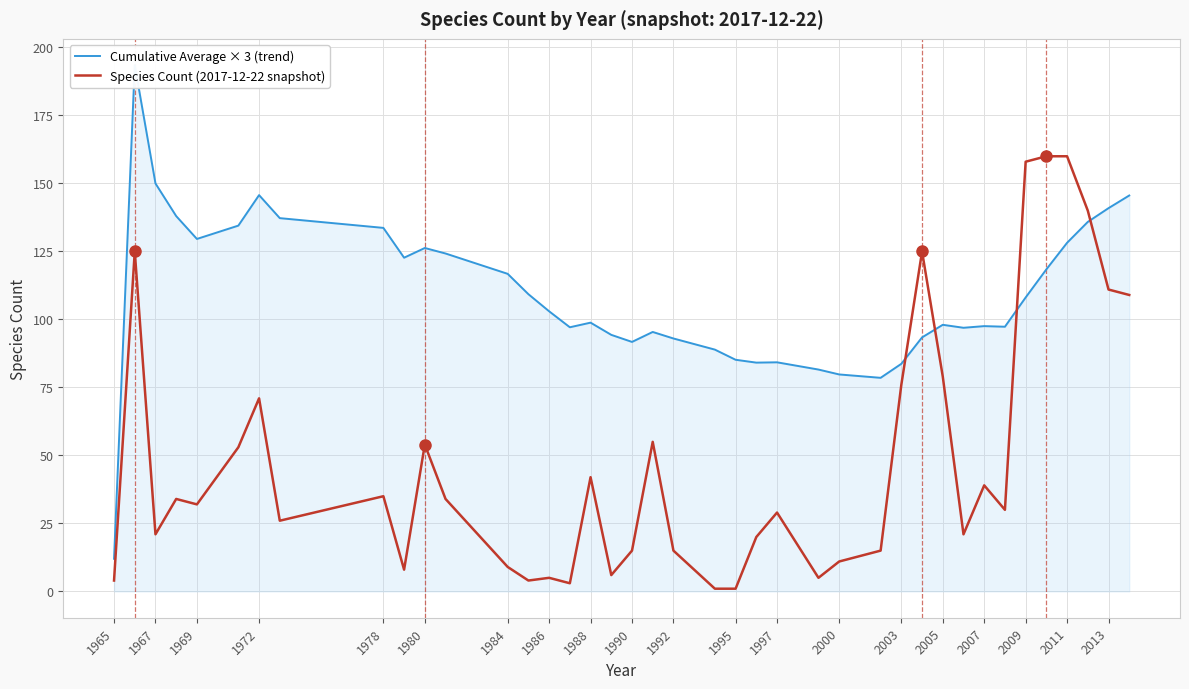

Is it true that Species Count (2017-12-22 snapshot) equals 90 at 2009?

False